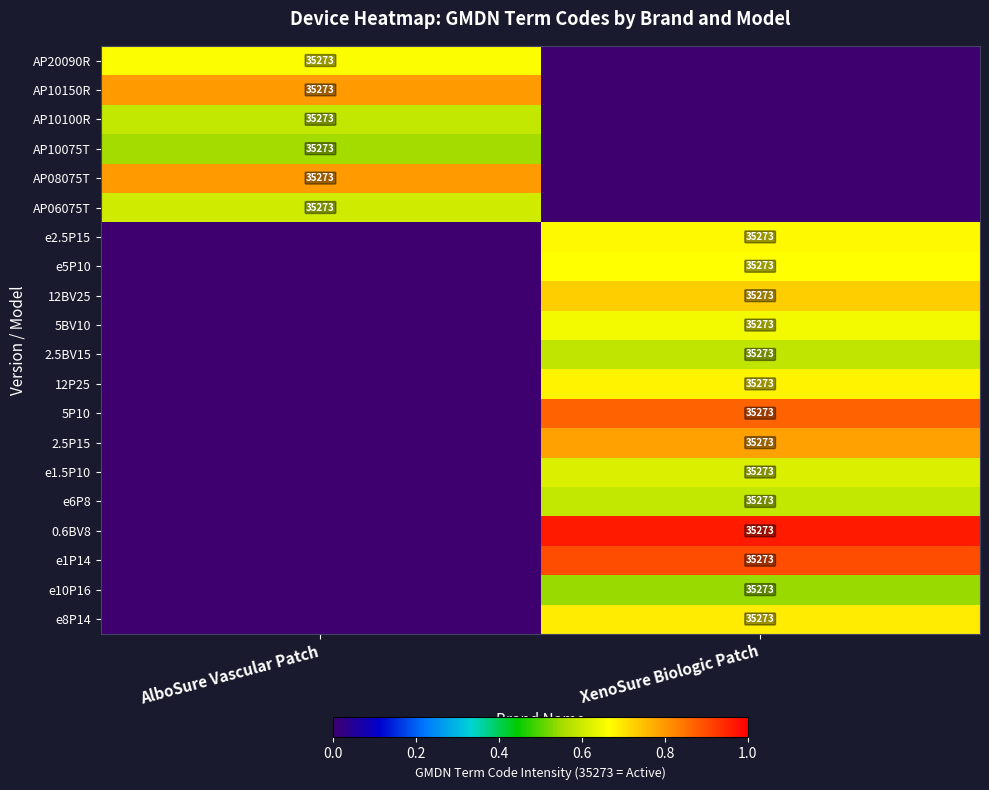

Which has a higher value, AlboSure Vascular Patch or XenoSure Biologic Patch?

AlboSure Vascular Patch